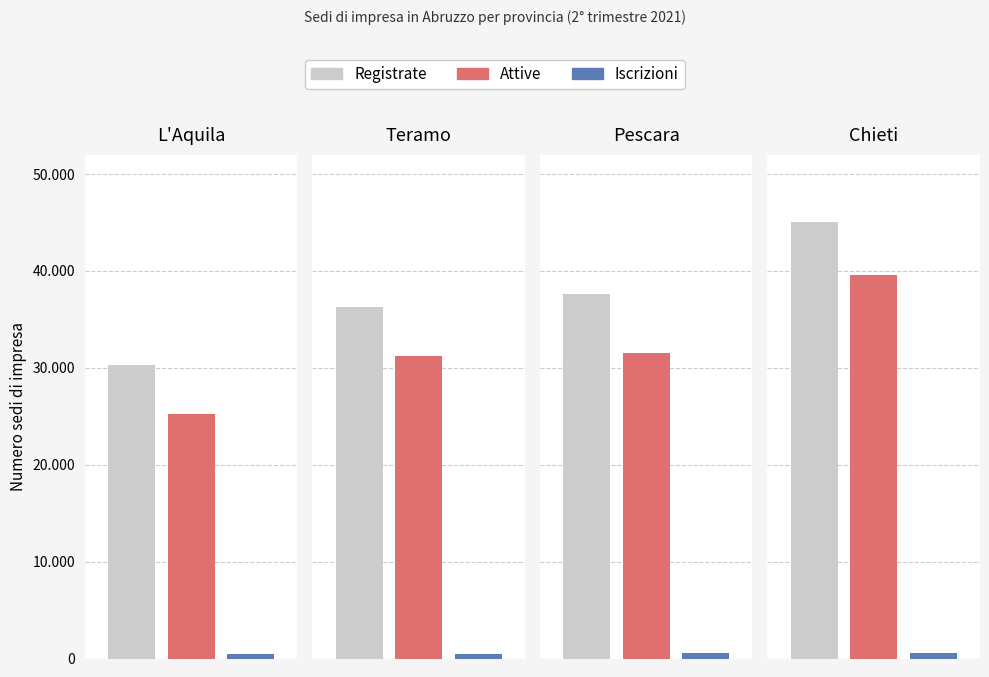

What position from the left is Teramo?

2